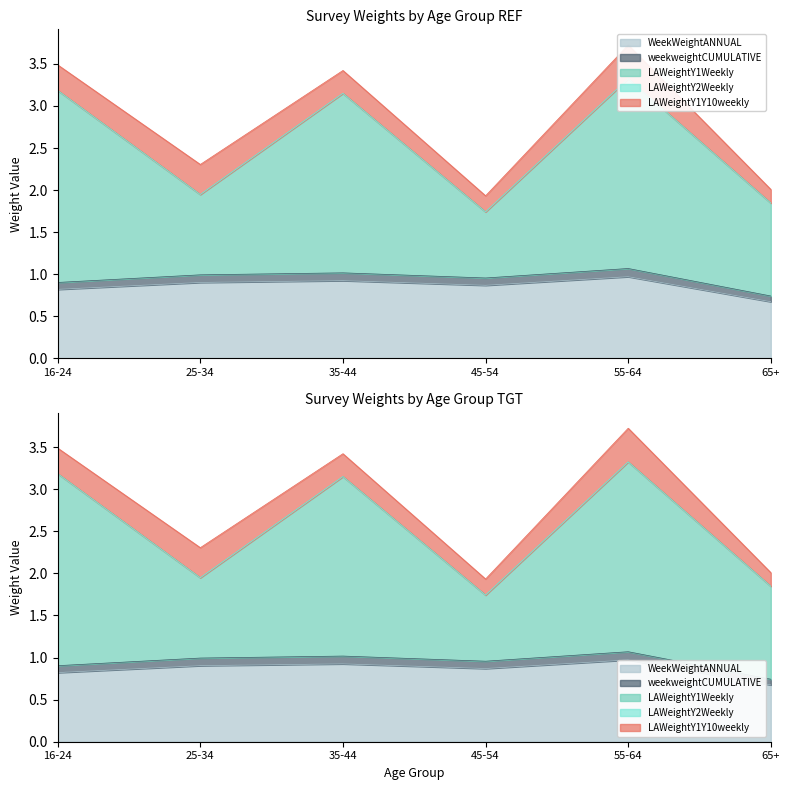

True or false: LAWeightY1Weekly and WeekWeightANNUAL cross at least once.

False